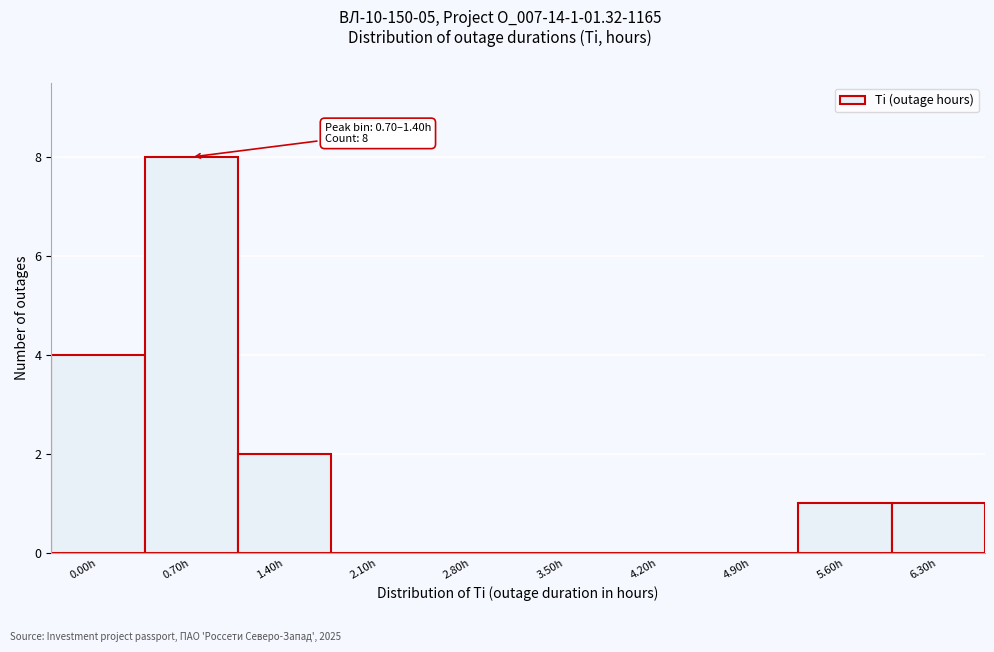

Reading right to left, list all the values displayed in this chart.

6.30h=1	5.60h=1	4.90h=0	4.20h=0	3.50h=0	2.80h=0	2.10h=0	1.40h=2	0.70h=8	0.00h=4